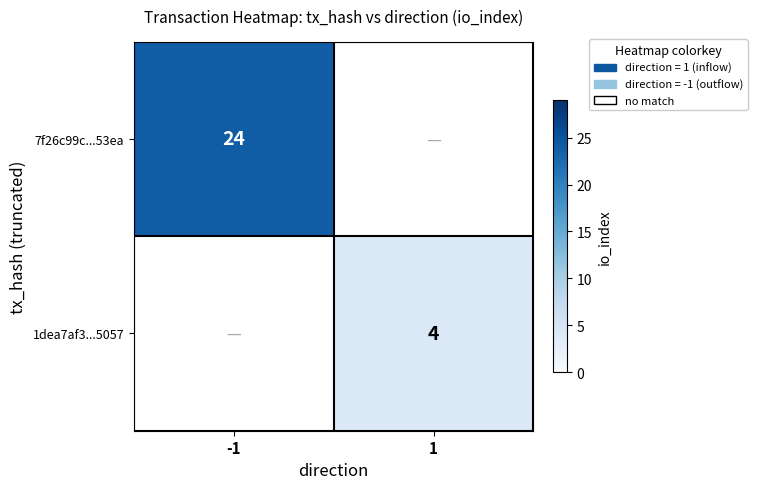

Count the number of data series in this chart.

2